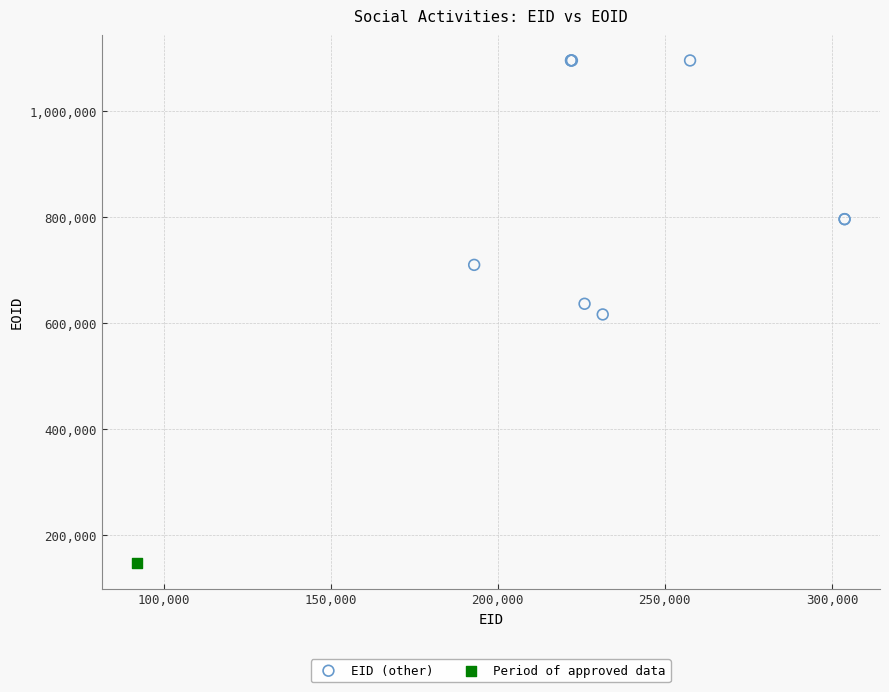

What are all the series names shown in the legend?

EID (other), Period of approved data